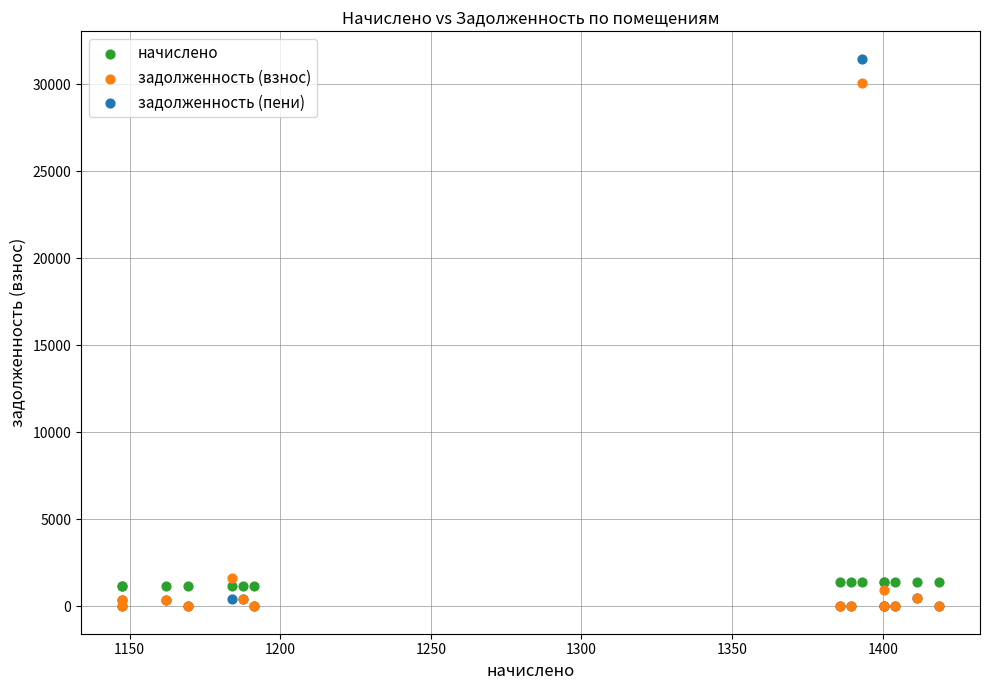

What are all the series names shown in the legend?

начислено, задолженность (взнос), задолженность (пени)